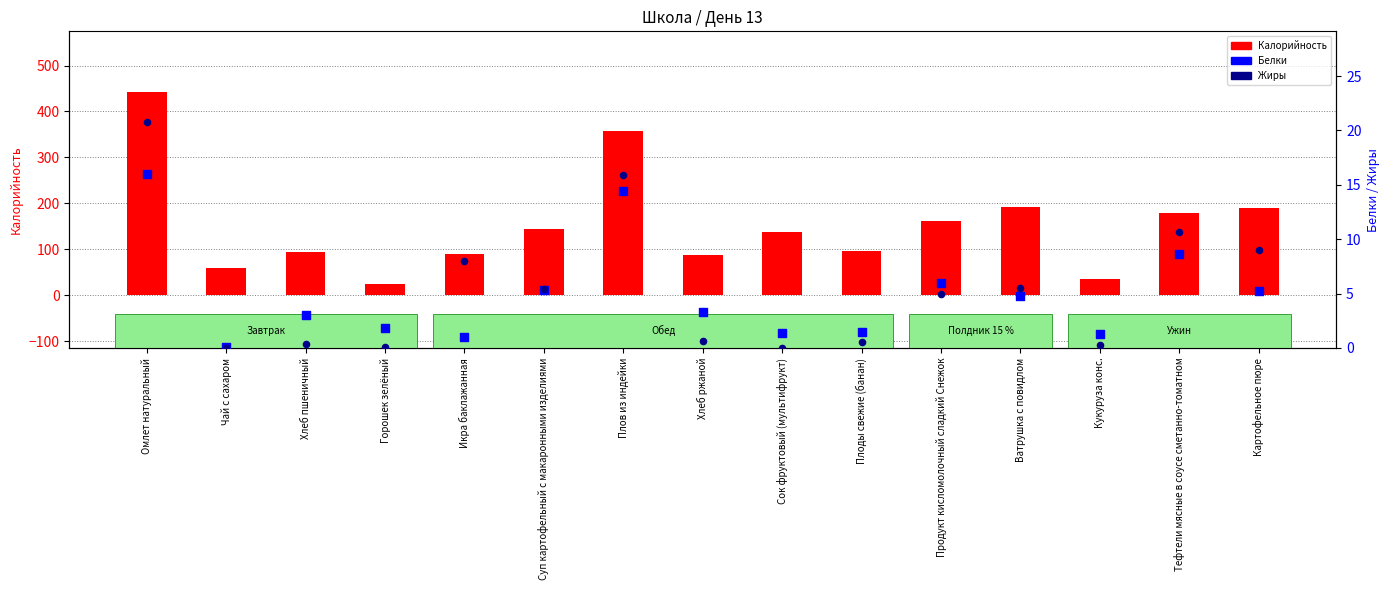

Which series has the largest total across all categories?

Калорийность